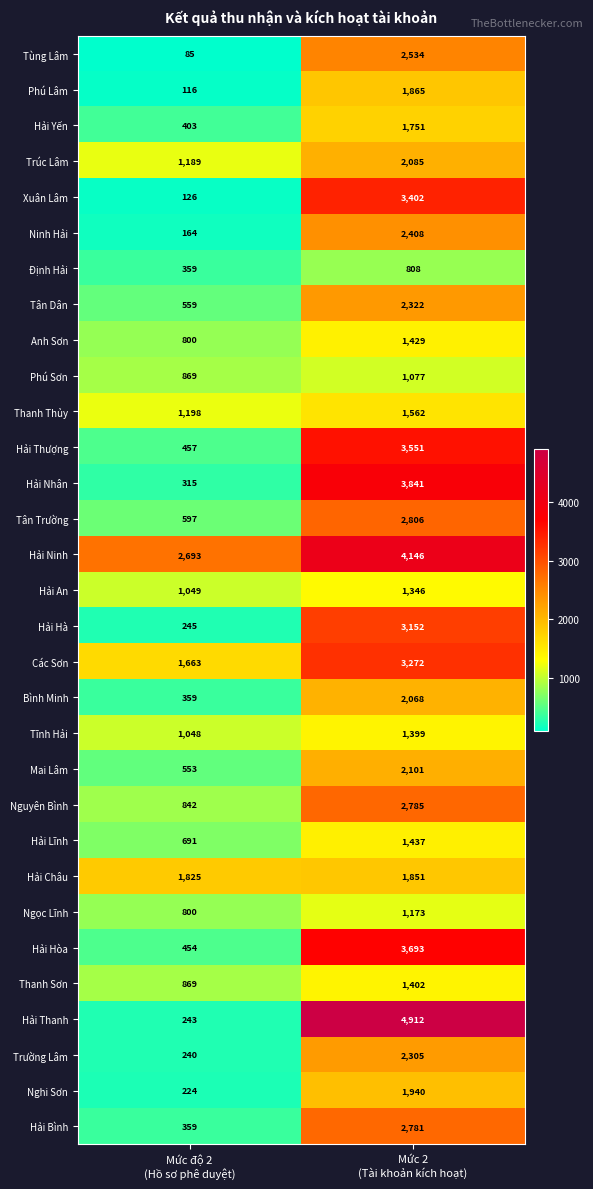

What is the highest value of the Bình Minh series?

2068